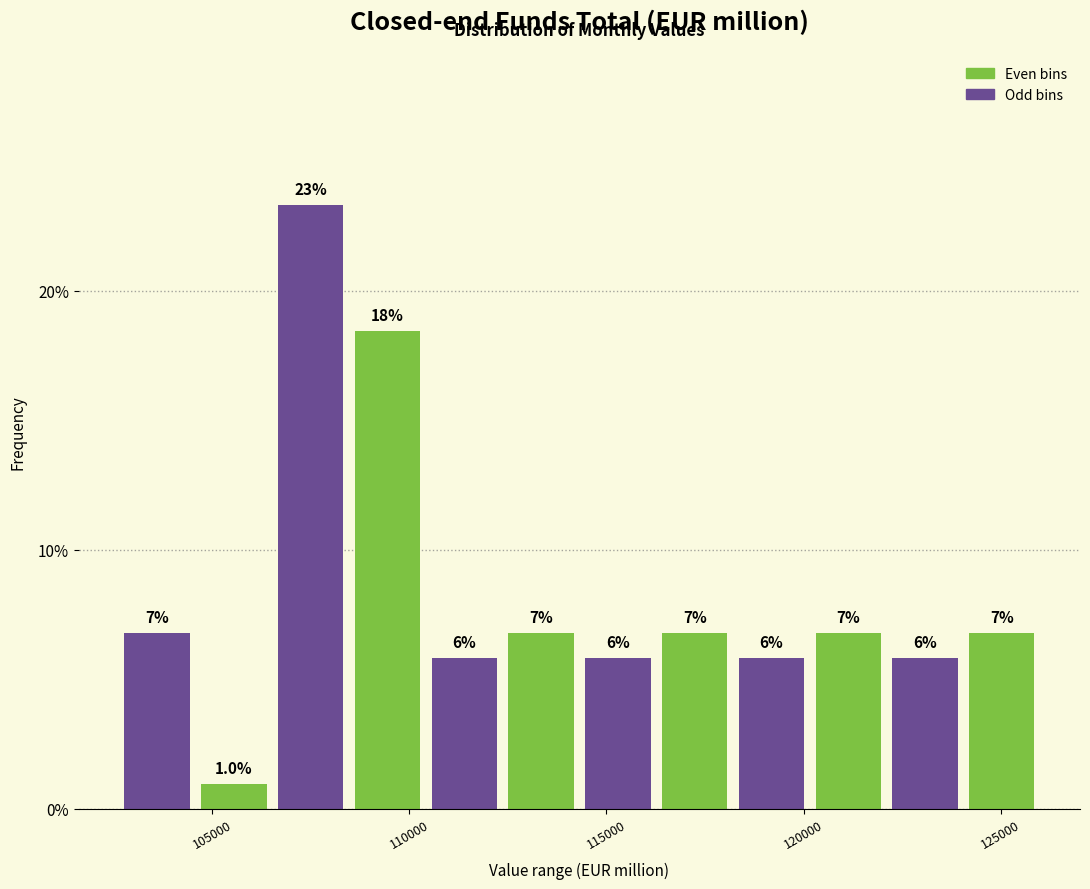

Read against the x-axis, roughly where is the centre of the tallest bar?

107500